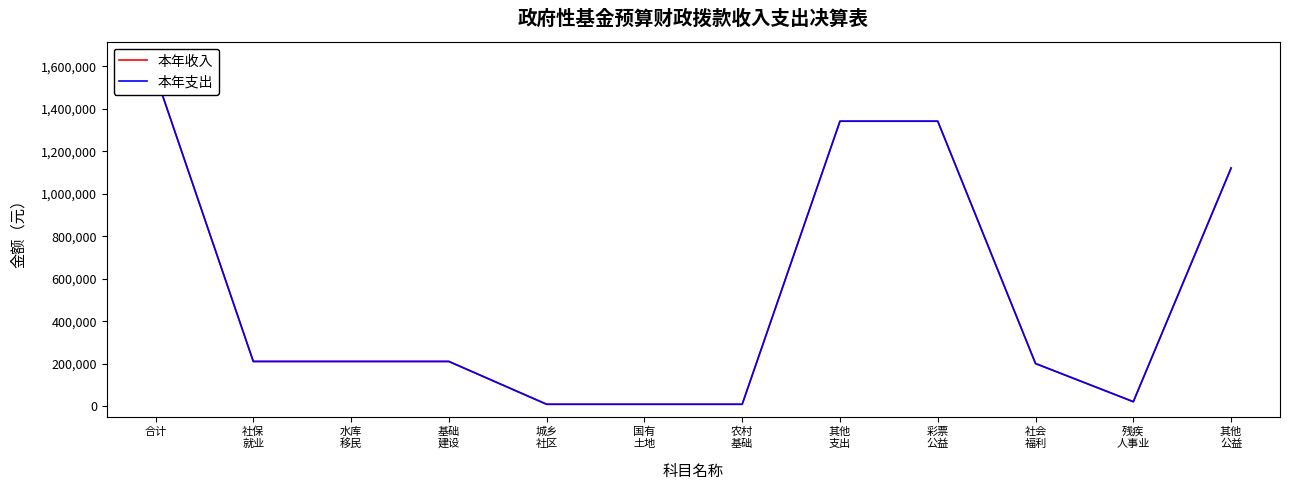

True or false: 本年收入 and 本年支出 intersect in this chart.

False